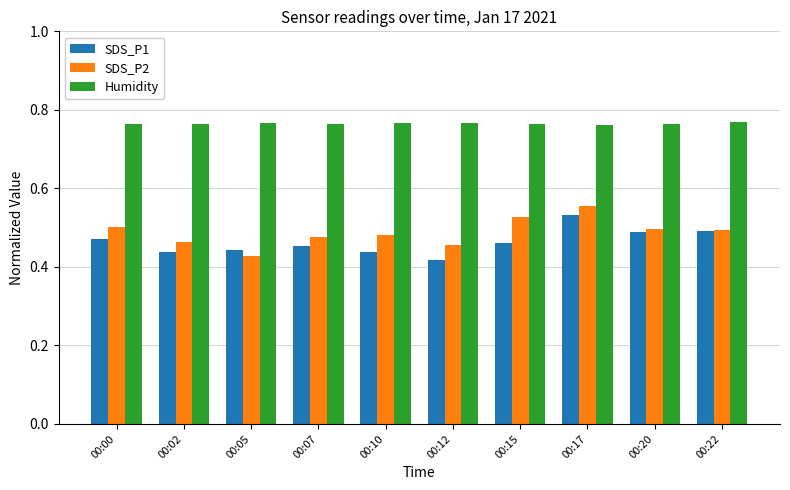

What is the sum of the SDS_P1 values at 00:05 and 00:10?

0.9